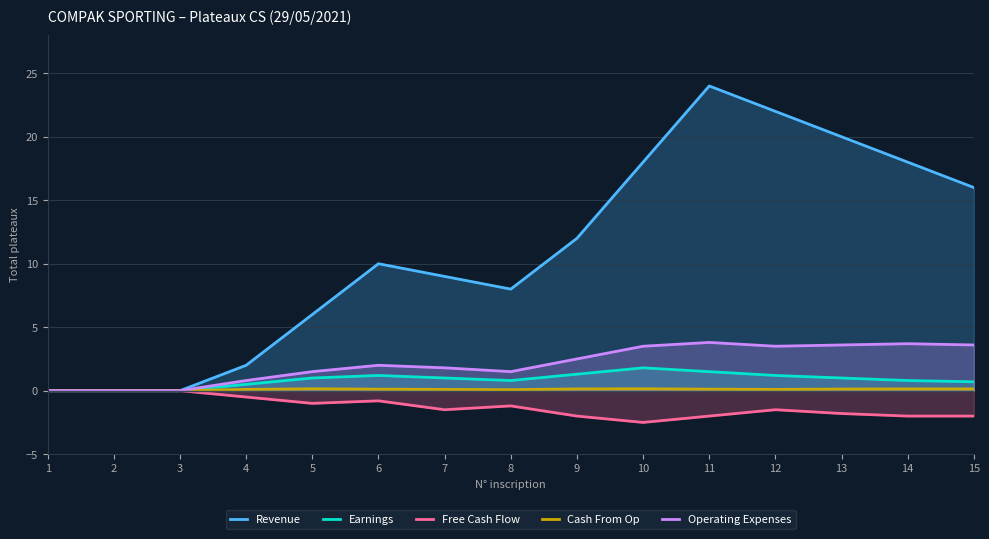

What is the sum of the Revenue values at 8 and 3?

8.0